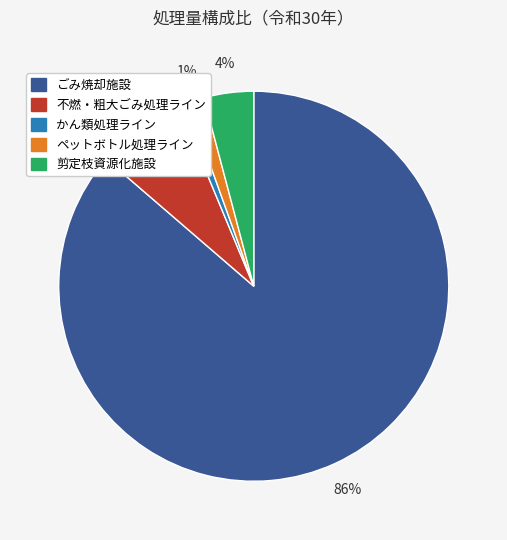

Which has a higher value, ごみ焼却施設 or 不燃・粗大ごみ処理ライン?

ごみ焼却施設